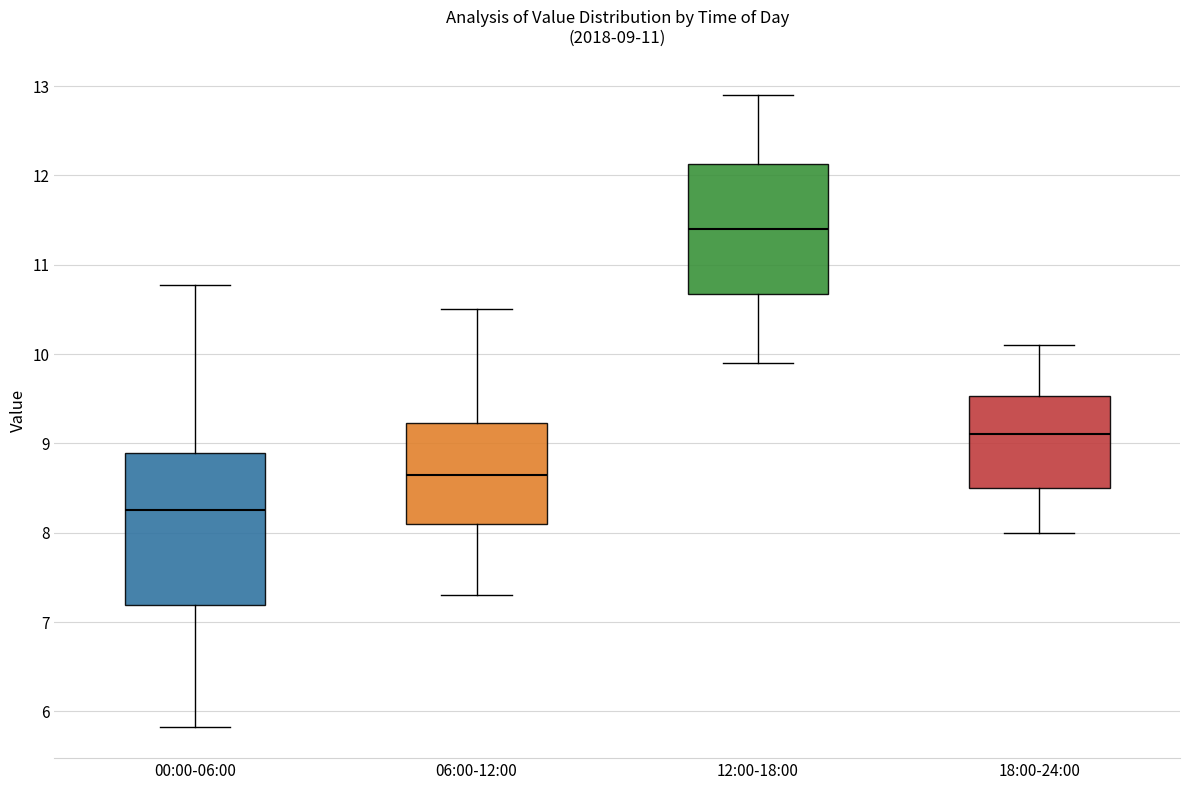

Comparing the boxes themselves (not the whiskers), which one is the tallest?

00:00-06:00